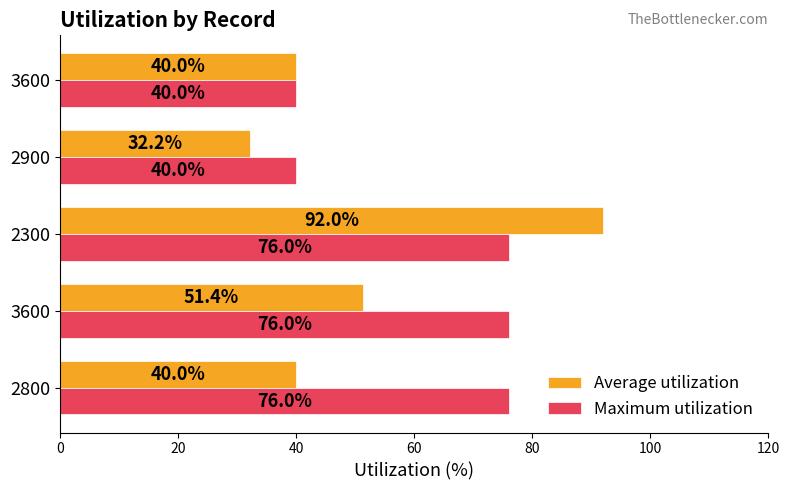

Which label corresponds to the largest value in the chart?

2300